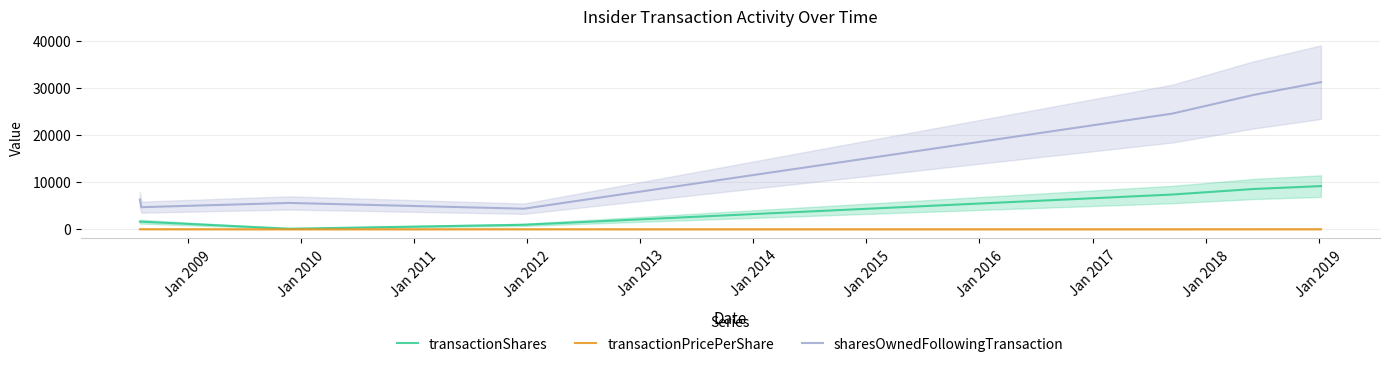

Which series has the widest spread of values?

sharesOwnedFollowingTransaction